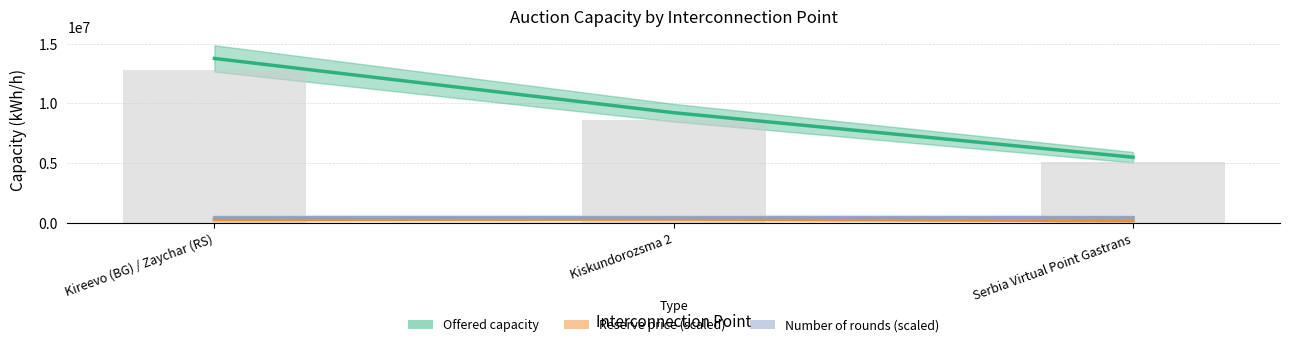

What is the label of the 1st bar from the left?

Kireevo (BG) / Zaychar (RS)